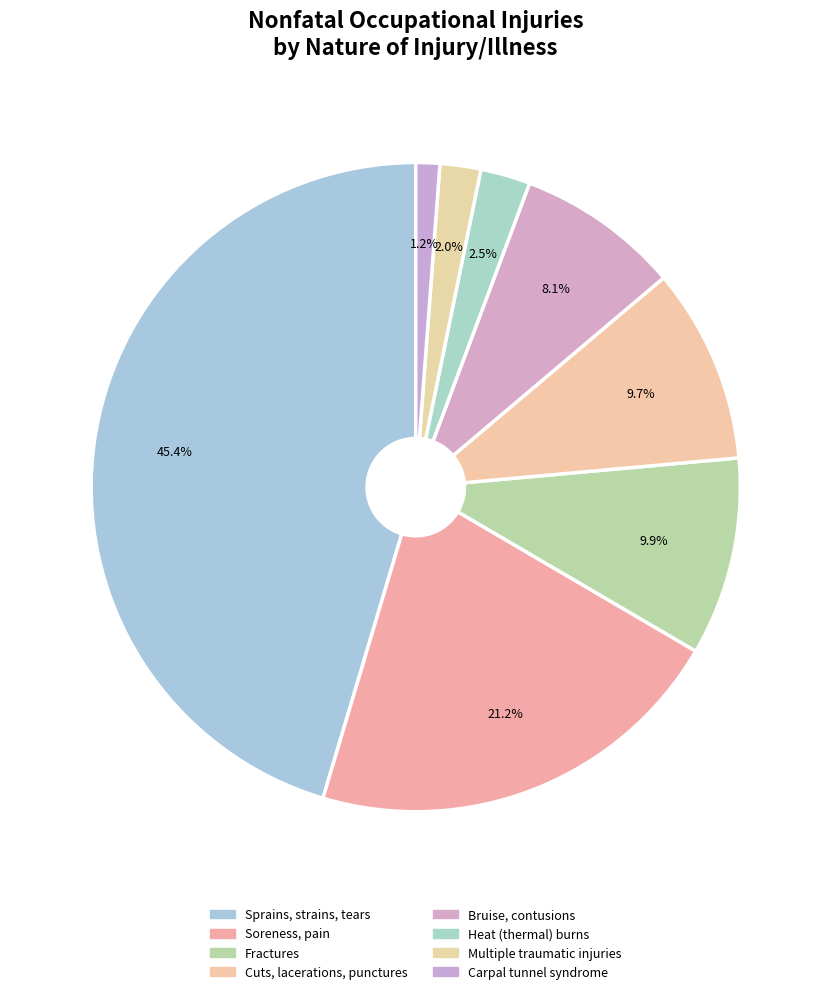

How many segments does this pie chart have?

8